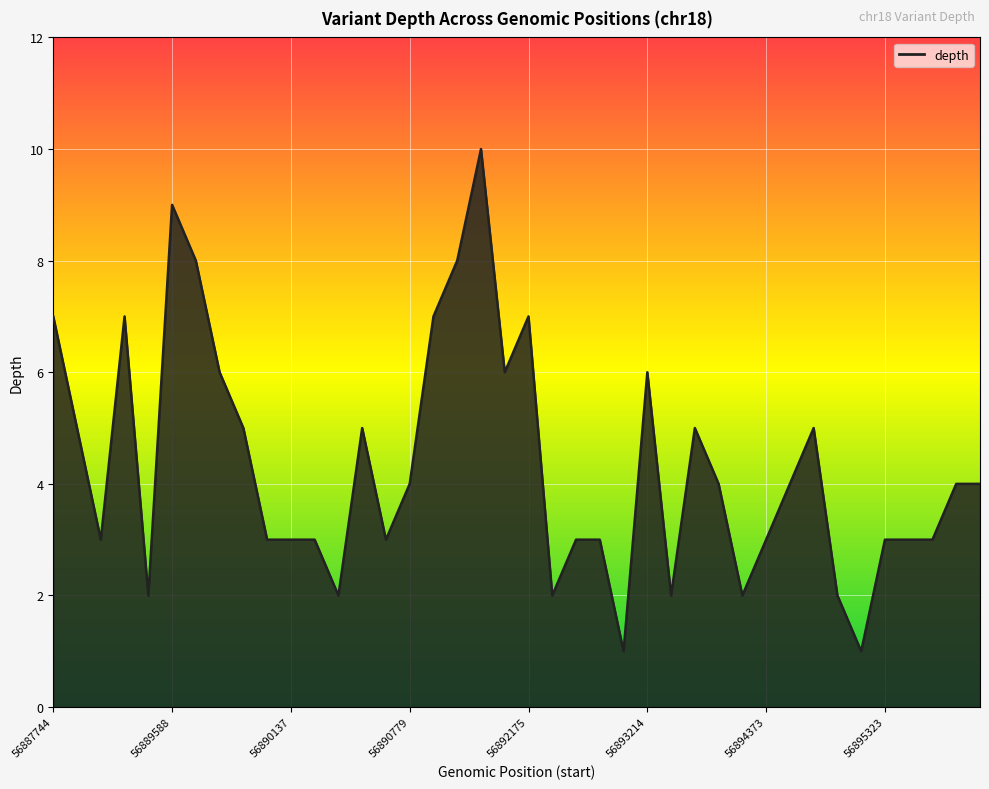

Does the chart display data point markers on the line(s)?

No